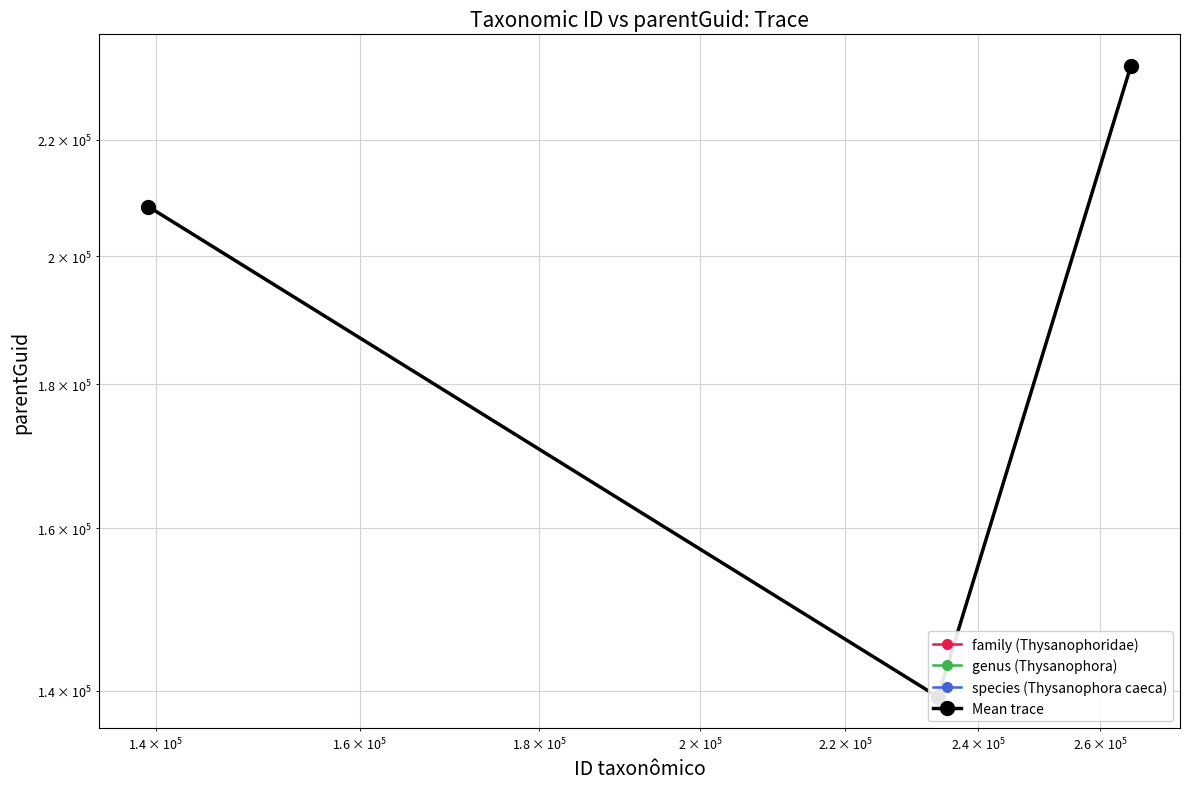

Reading right to left, list all the values displayed in this chart.

233764	139311	208279